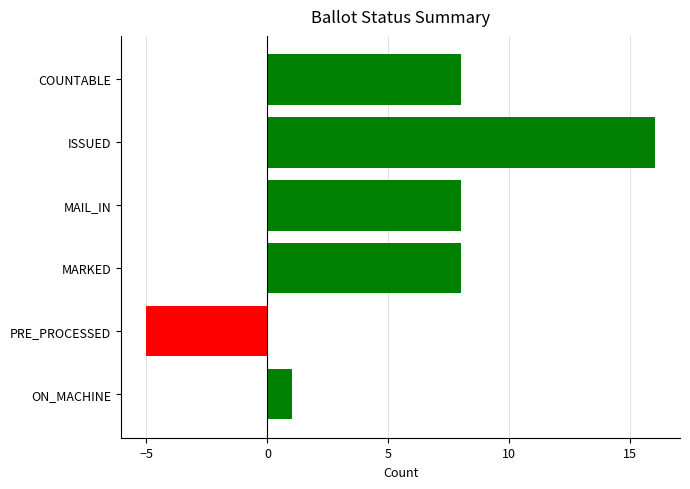

What position from the top is COUNTABLE?

1